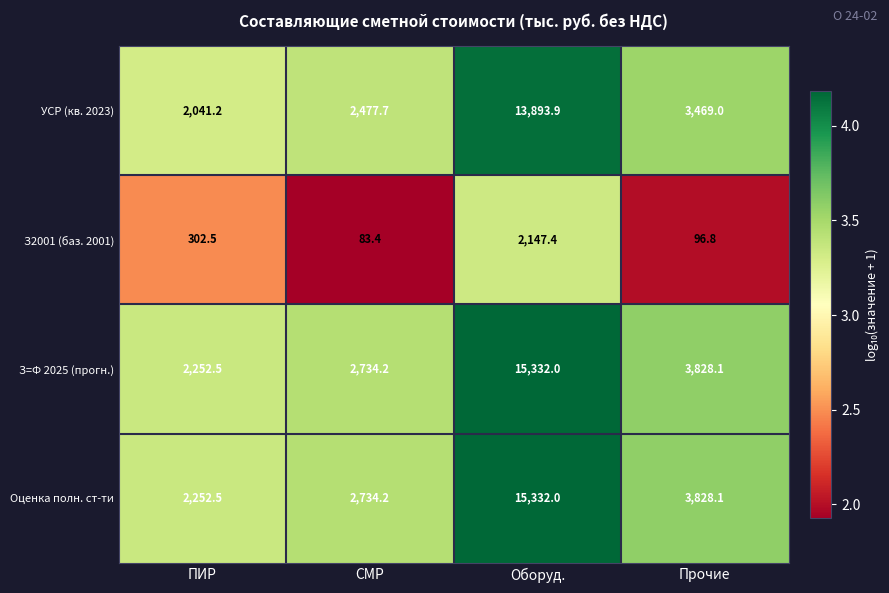

Reading left to right, extract all data points from this chart.

УСР (кв. 2023): ПИР=2041.2	СМР=2477.7	Оборуд.=13893.9	Прочие=3469.0
З2001 (баз. 2001): ПИР=302.5	СМР=83.4	Оборуд.=2147.4	Прочие=96.8
З=Ф 2025 (прогн.): ПИР=2252.5	СМР=2734.2	Оборуд.=15332.0	Прочие=3828.1
Оценка полн. ст-ти: ПИР=2252.5	СМР=2734.2	Оборуд.=15332.0	Прочие=3828.1